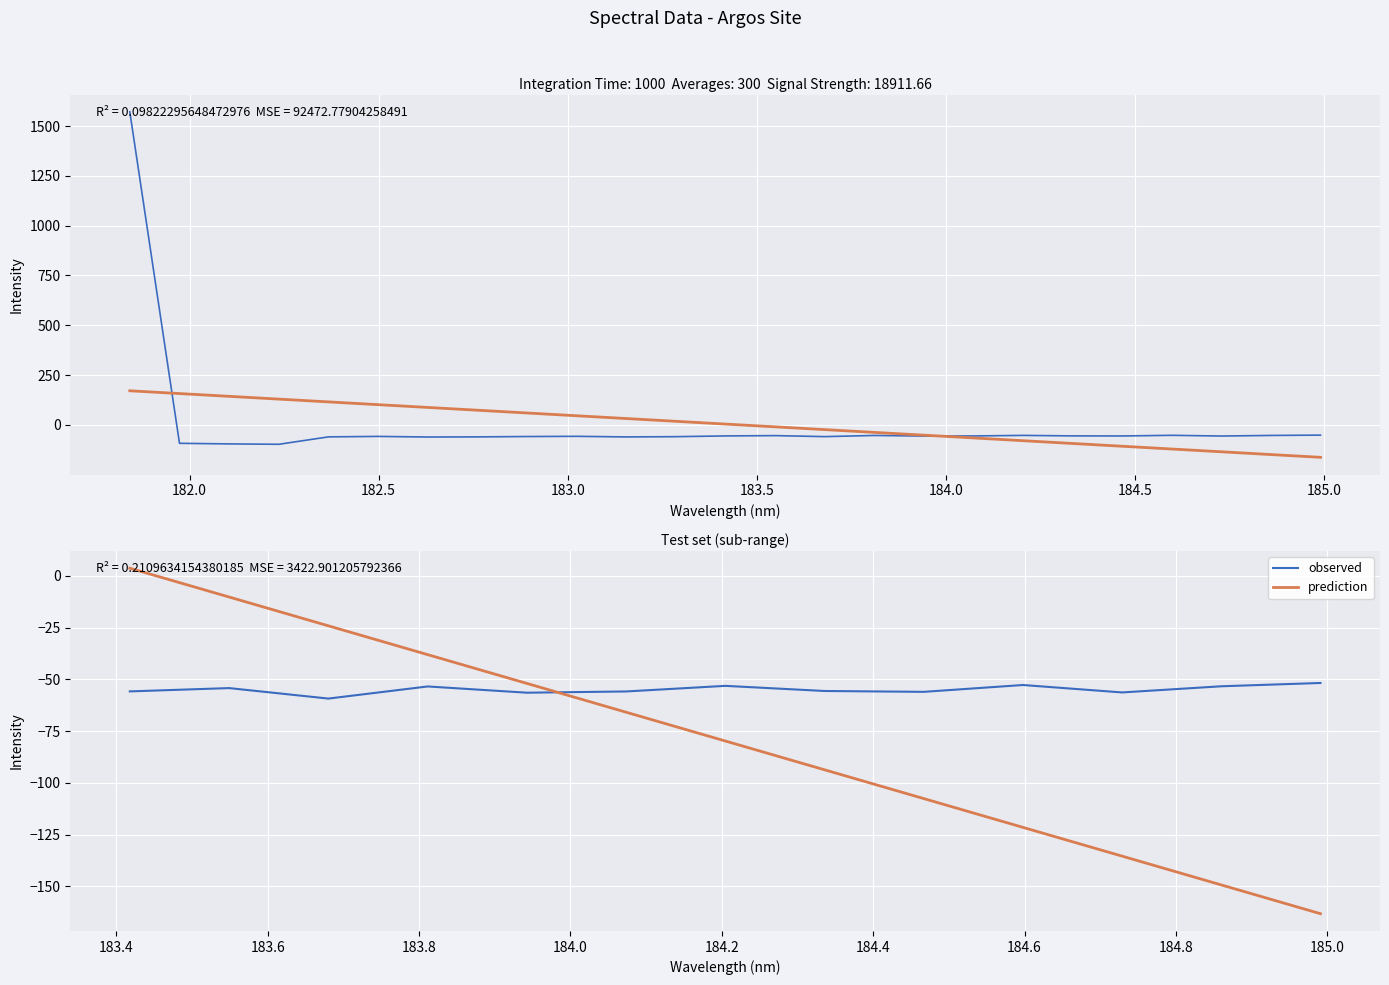

Is the value of observed at 10 greater than the value of prediction at 185.0?

Yes